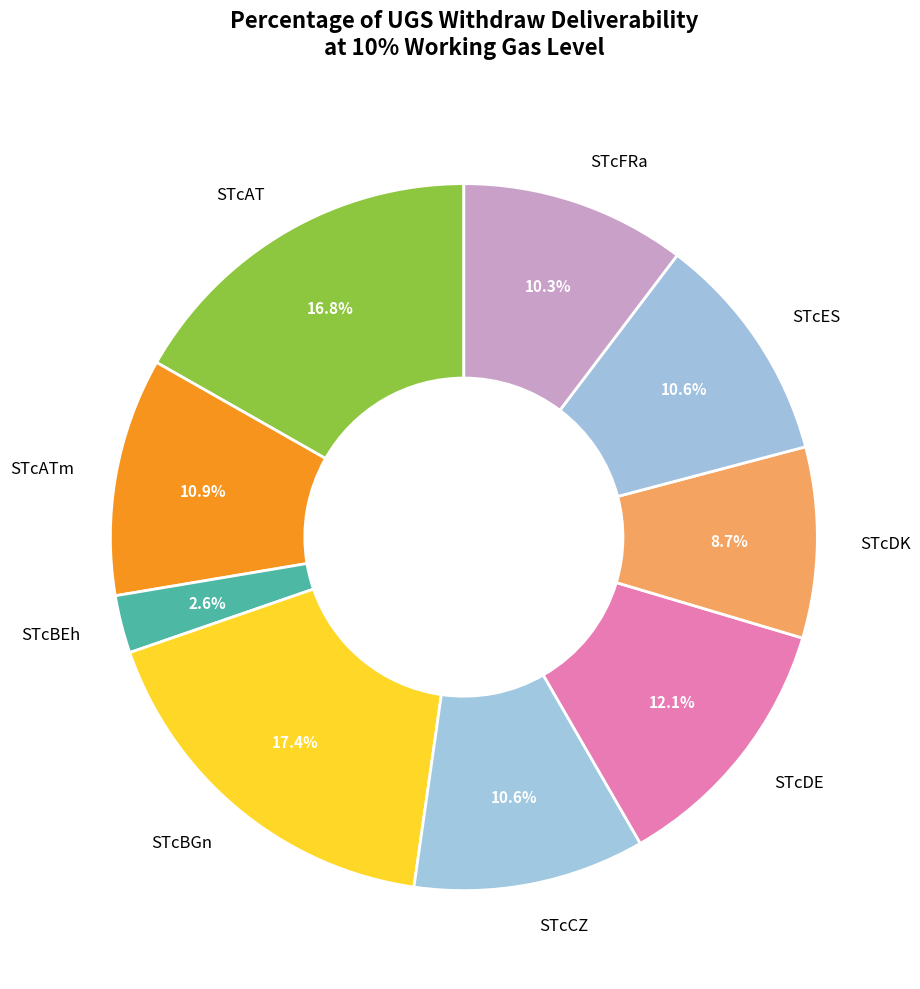

What is the ratio of the value at STcATm to the value at STcFRa?

1.1